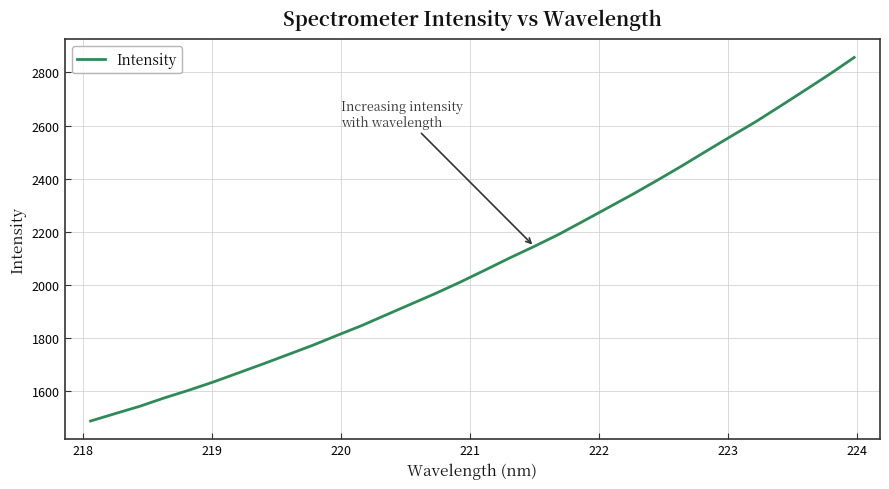

What is the smallest value displayed?

1488.1